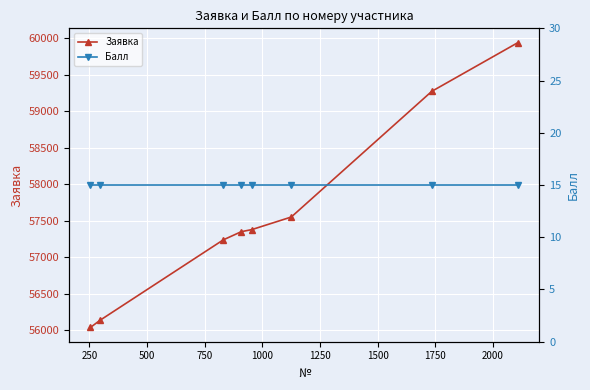

How many lines are shown in the chart?

2